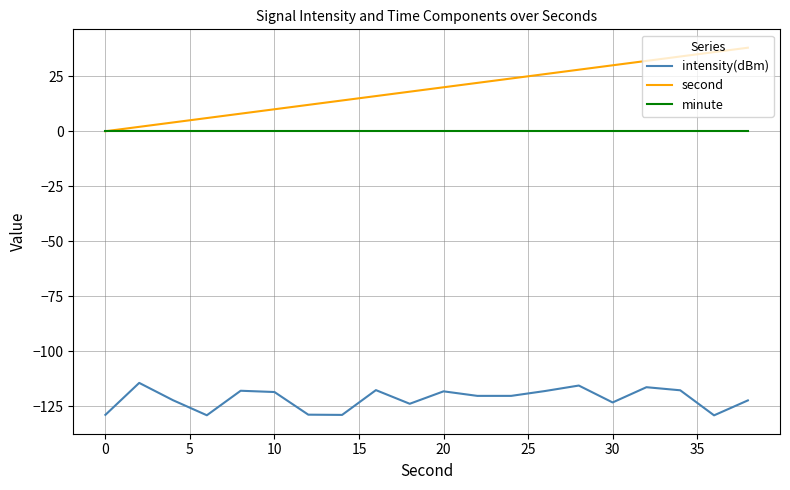

Which series has the widest spread of values?

second